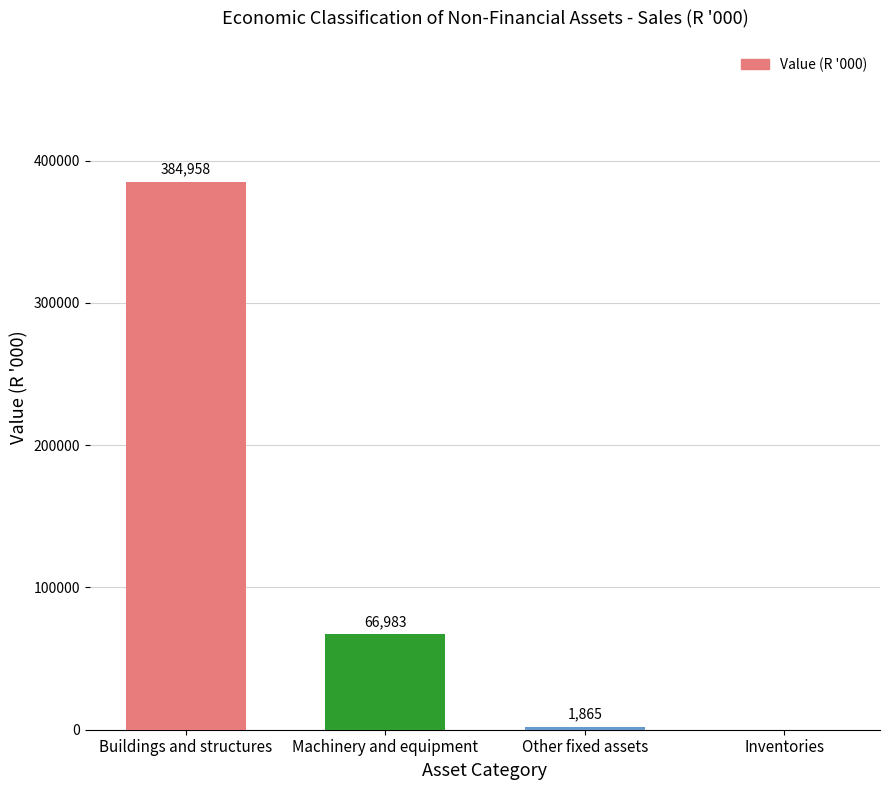

What is the average value?

113452